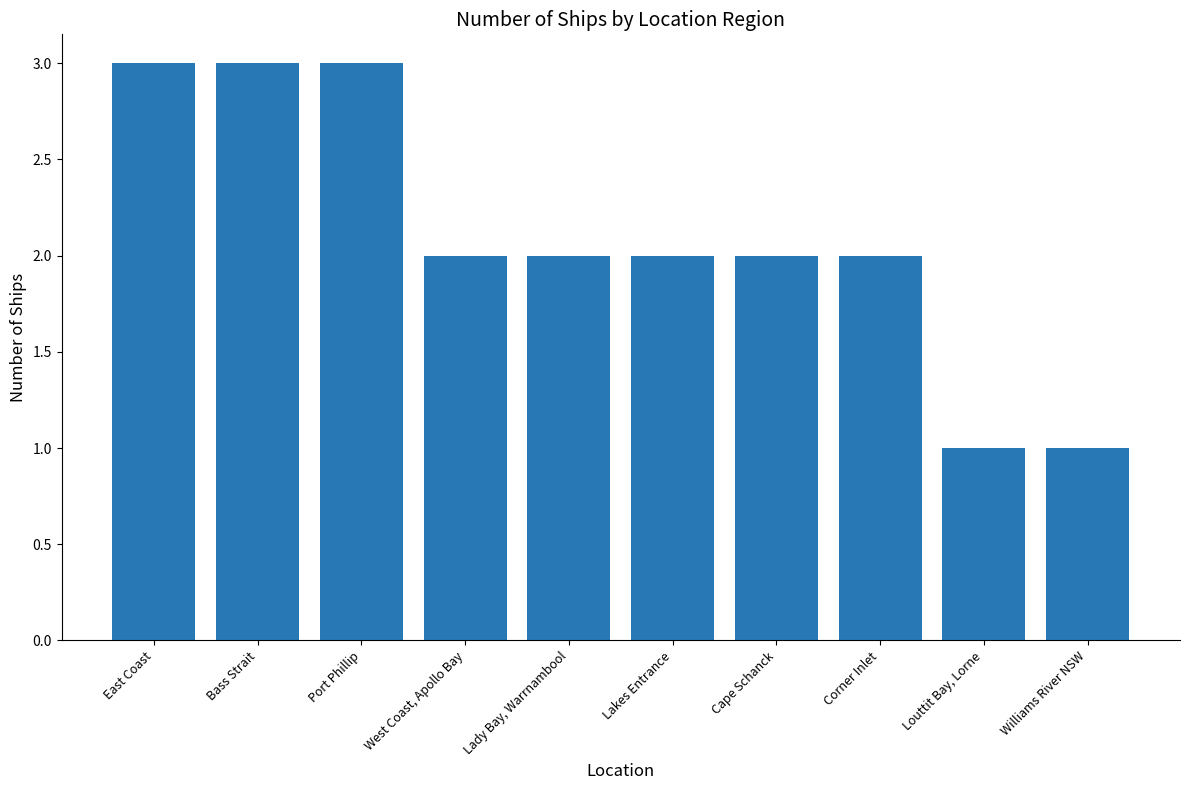

Count the number of categories in the chart.

10